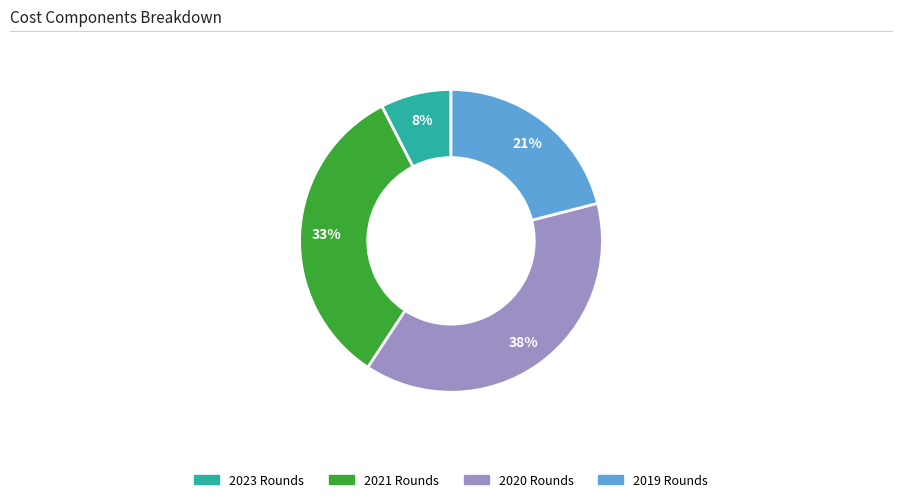

Is there a majority slice in this chart?

No